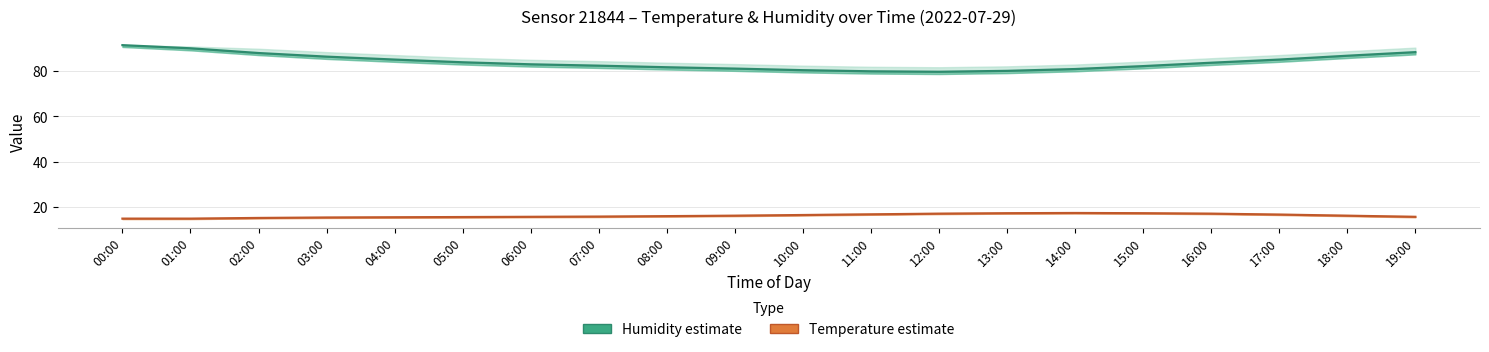

Reading right to left, extract all data points from this chart.

Humidity (Estimate): 88.5	86.9	85.2	83.8	82.3	81.0	80.2	79.8	80.0	80.5	81.2	81.8	82.5	83.1	84.0	85.2	86.5	88.1	90.2	91.6
Temperature (Estimate): 15.5	16.0	16.5	16.9	17.1	17.2	17.1	16.9	16.6	16.3	16.0	15.8	15.6	15.5	15.4	15.3	15.2	15.0	14.7	14.7